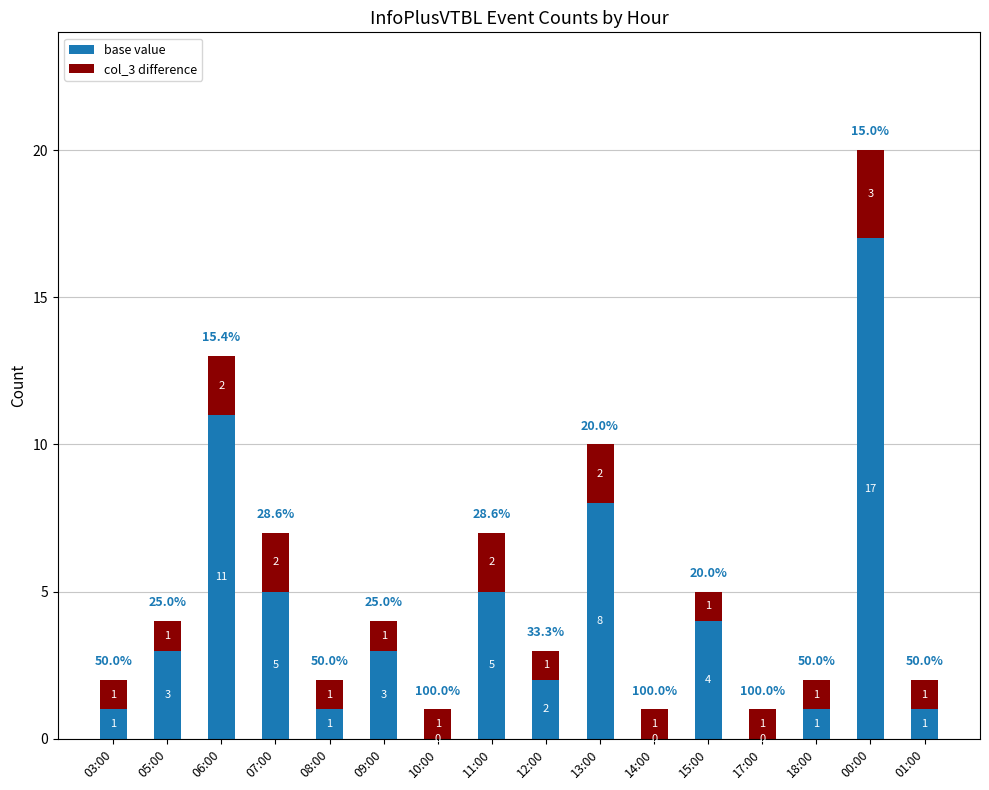

Read the base value value at 06:00.

11